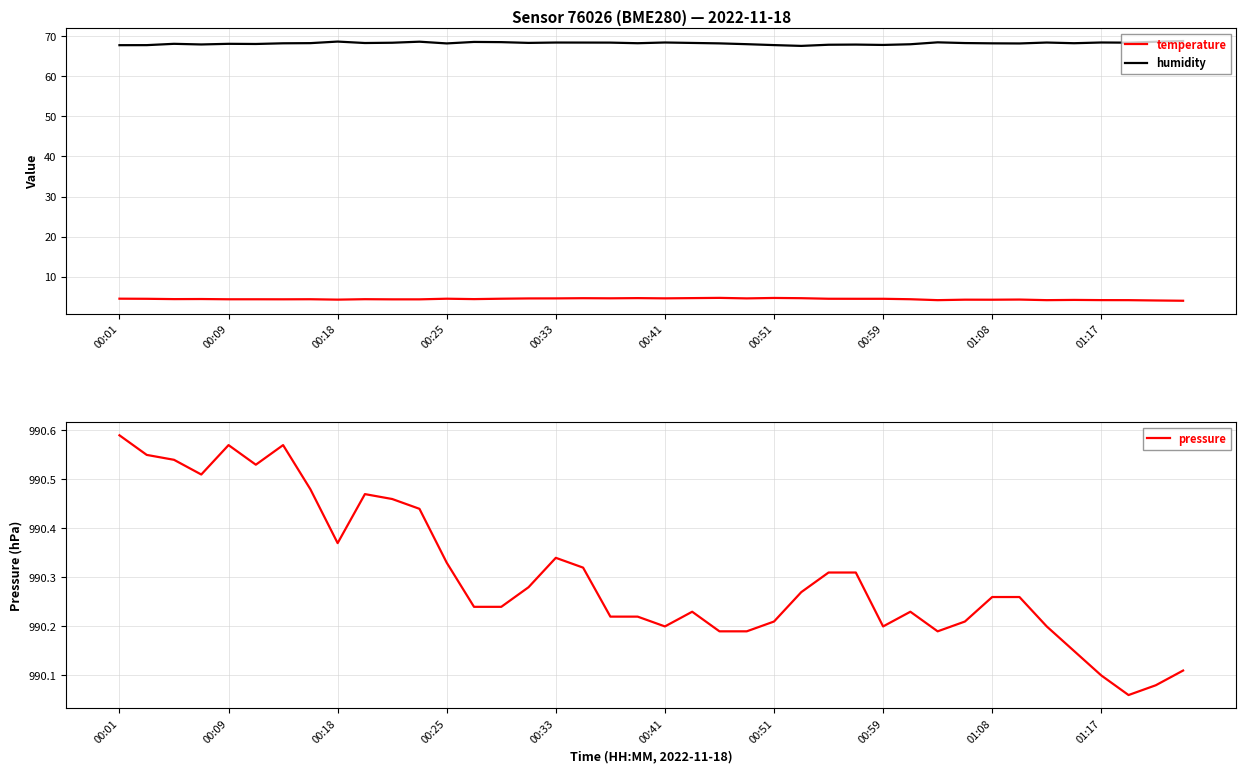

Which series has the largest range (max minus min)?

humidity